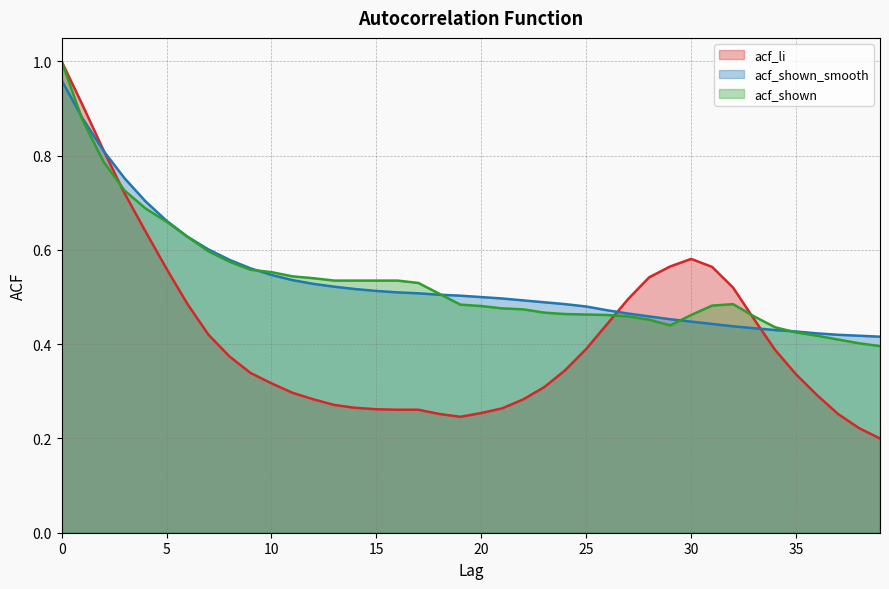

What is the difference between the maximum and minimum values in the acf_shown series?

0.6